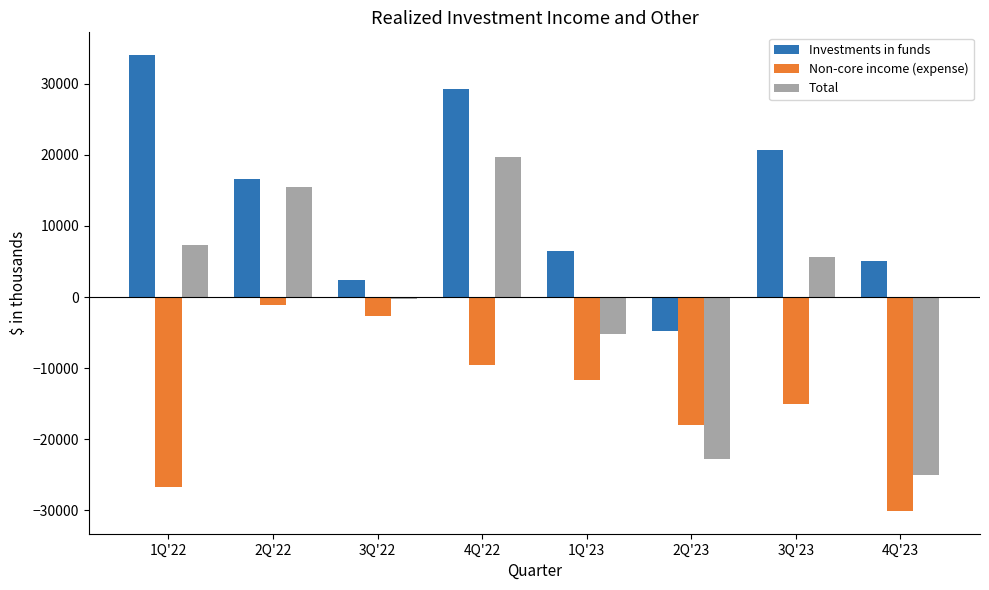

Reading left to right, transcribe all the data shown in this chart.

Investments in funds: 34033	16546	2390	29205	6436	-4705	20704	5108
Non-core income (expense): -26740	-1103	-2726	-9567	-11611	-18057	-15032	-30084
Total: 7293	15443	-336	19638	-5175	-22762	5672	-24976